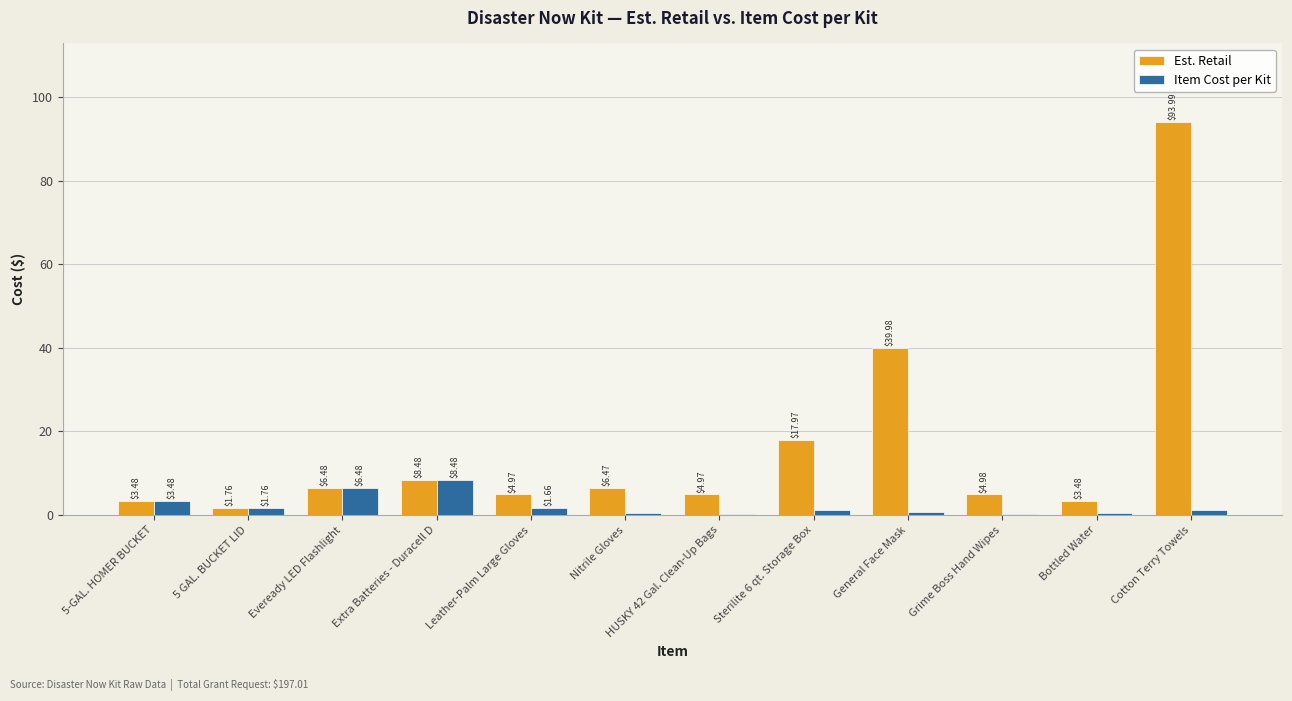

At which label does Est. Retail first exceed 6?

Eveready LED Flashlight